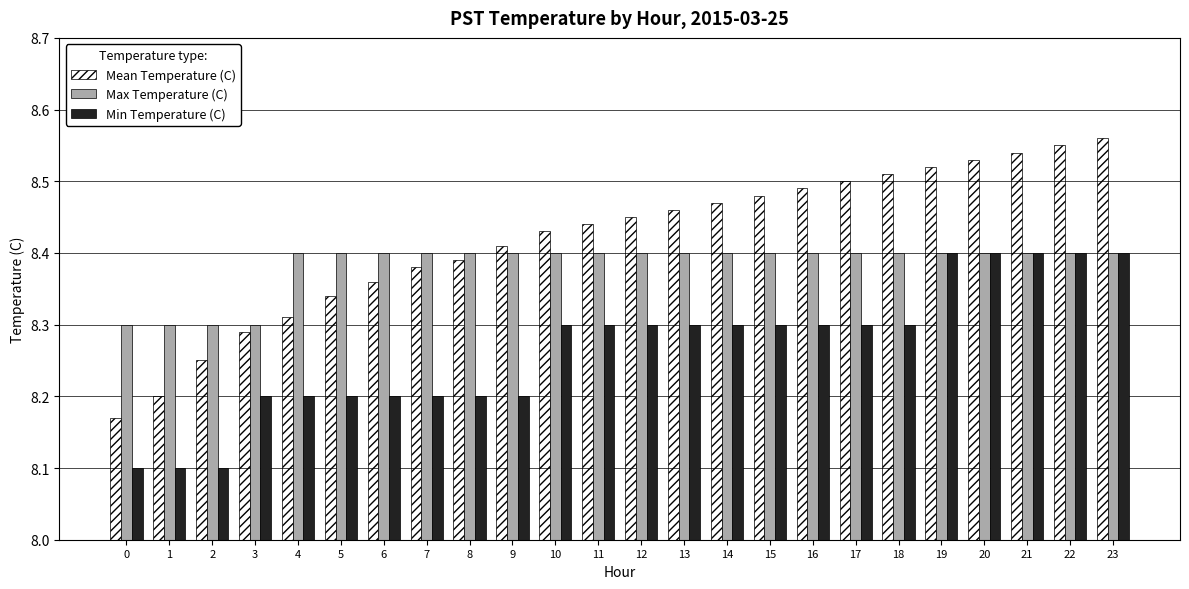

What is the difference between the highest and lowest values at 1?

0.2